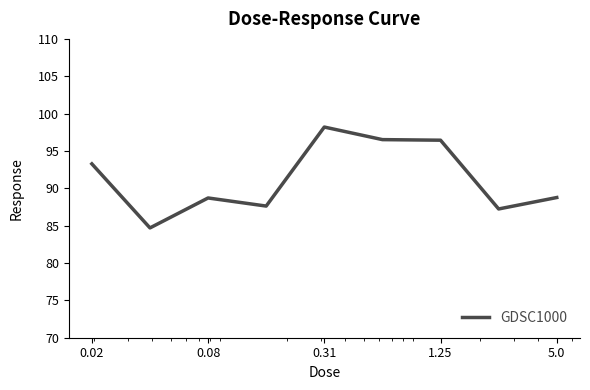

What is the difference between the maximum and minimum values?

13.5